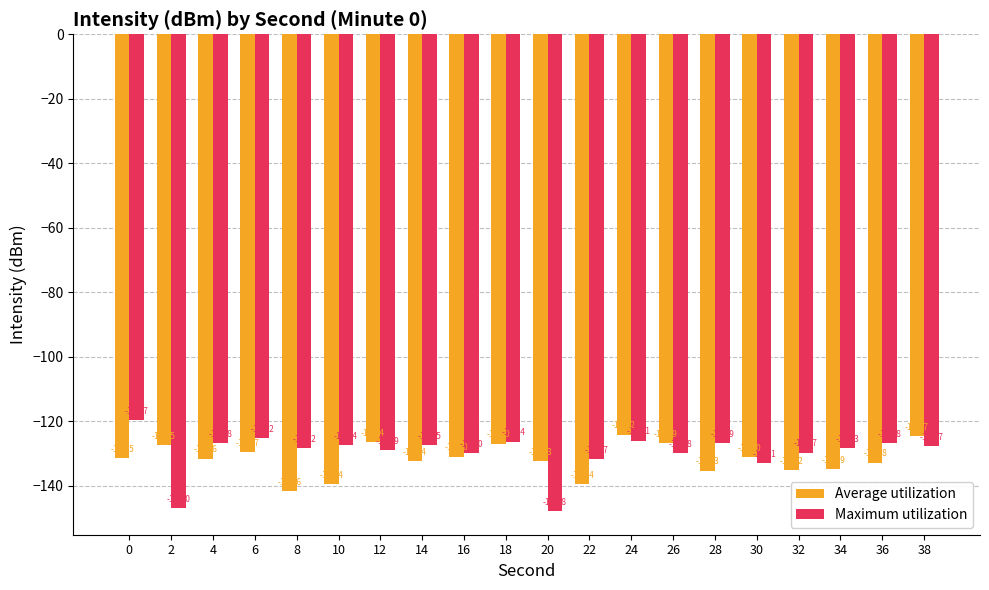

Reading right to left, transcribe all the data shown in this chart.

Average utilization: 38=-124.7	36=-132.8	34=-134.9	32=-135.2	30=-131.0	28=-135.3	26=-126.9	24=-124.2	22=-139.4	20=-132.3	18=-126.9	16=-131.0	14=-132.4	12=-126.4	10=-139.4	8=-141.6	6=-129.7	4=-131.6	2=-127.5	0=-131.5
Maximum utilization: 38=-127.7	36=-126.8	34=-128.3	32=-129.7	30=-133.1	28=-126.9	26=-129.8	24=-126.1	22=-131.7	20=-147.8	18=-126.4	16=-130.0	14=-127.5	12=-128.9	10=-127.4	8=-128.2	6=-125.2	4=-126.8	2=-147.0	0=-119.7